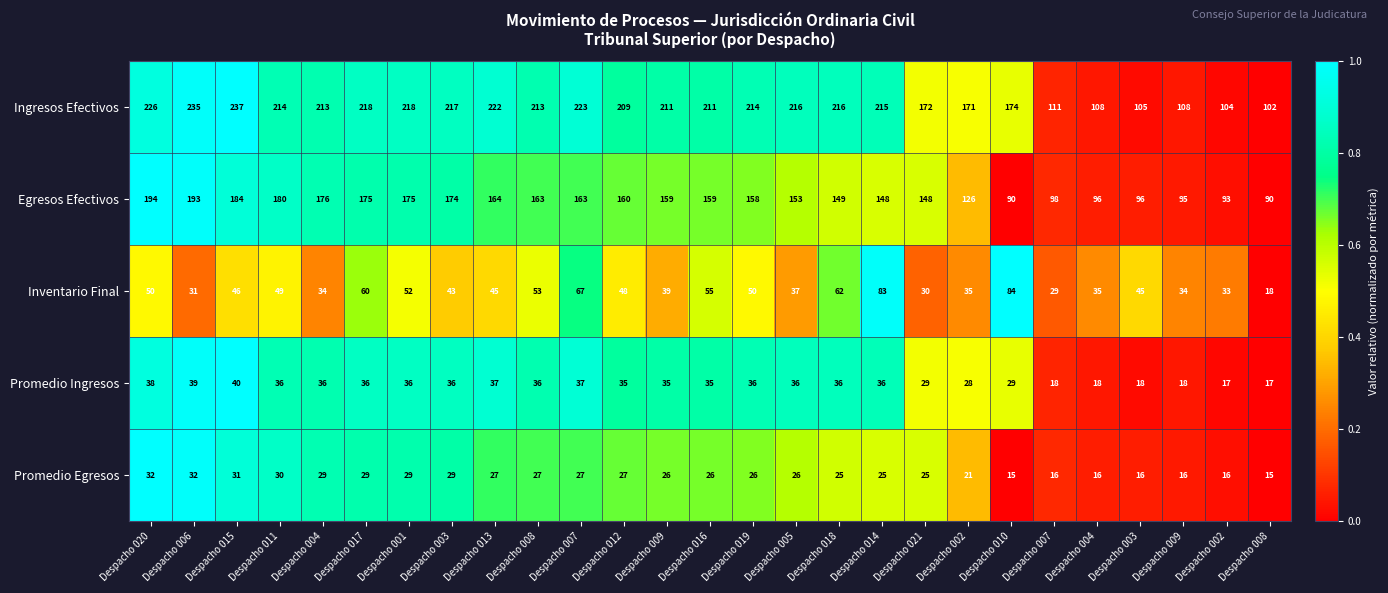

How many series are shown in this chart?

5